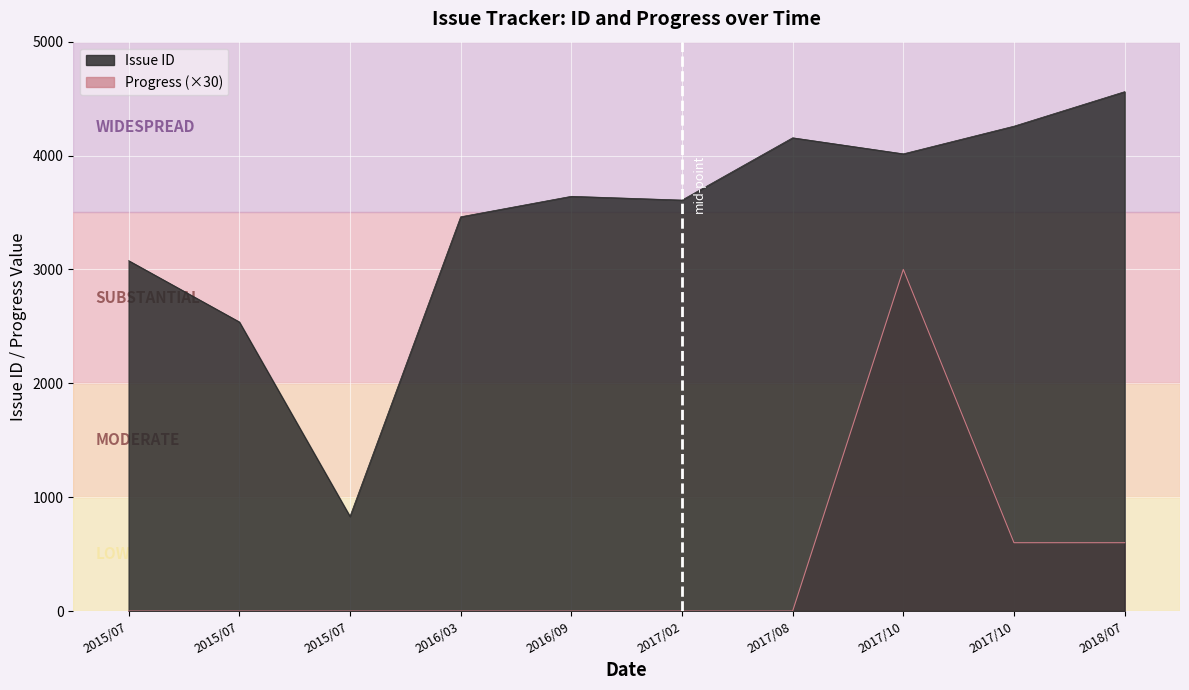

True or false: Issue ID has a value of 4401 at 2015/07.

False